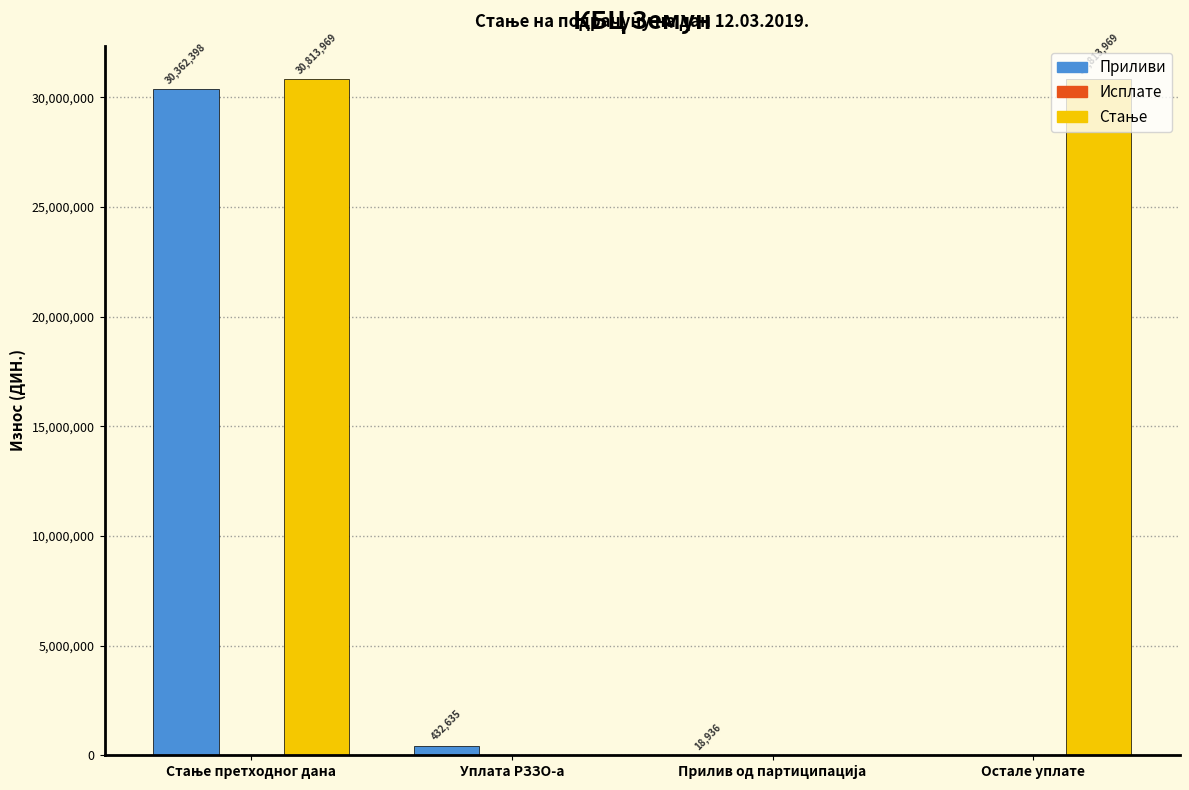

What is the maximum value shown in the chart?

30813969.3